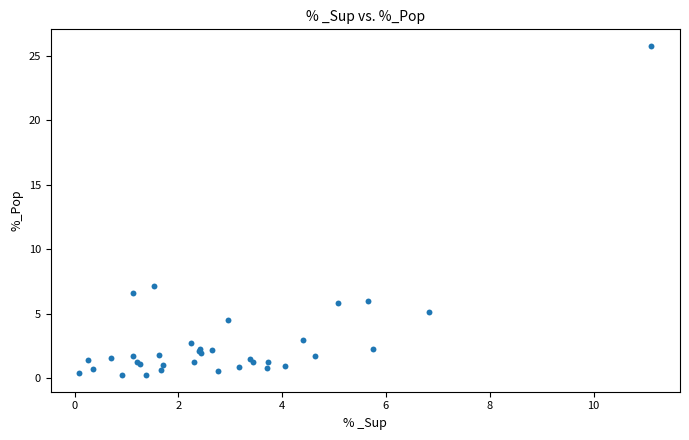

What Y value in the scatter plot is closest to 12?

7.1